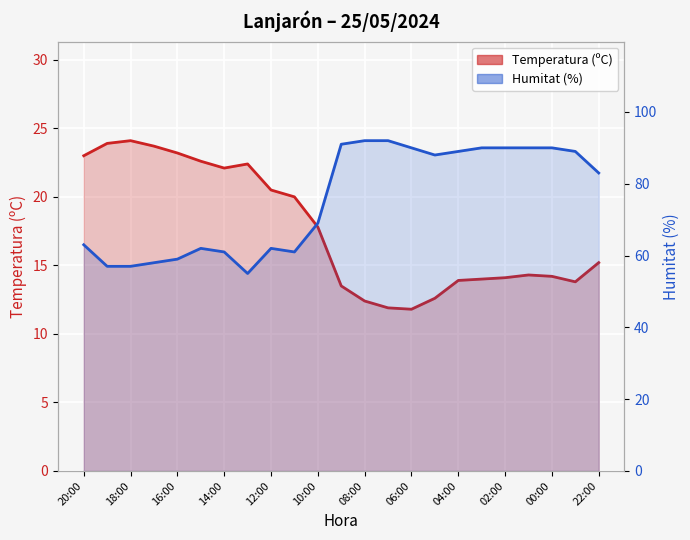

True or false: the data shows 6.6 at 05:00.

False